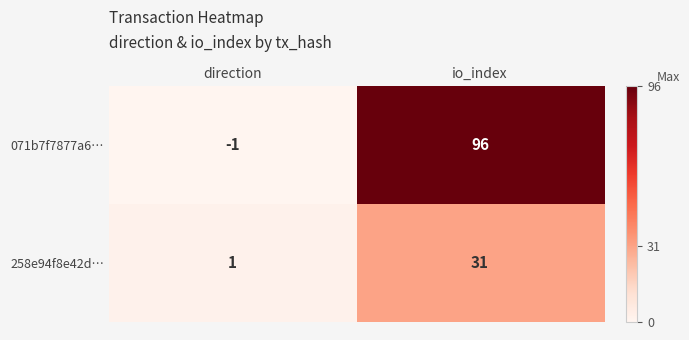

What is the difference between the 258e94f8e42d… values at io_index and direction?

30